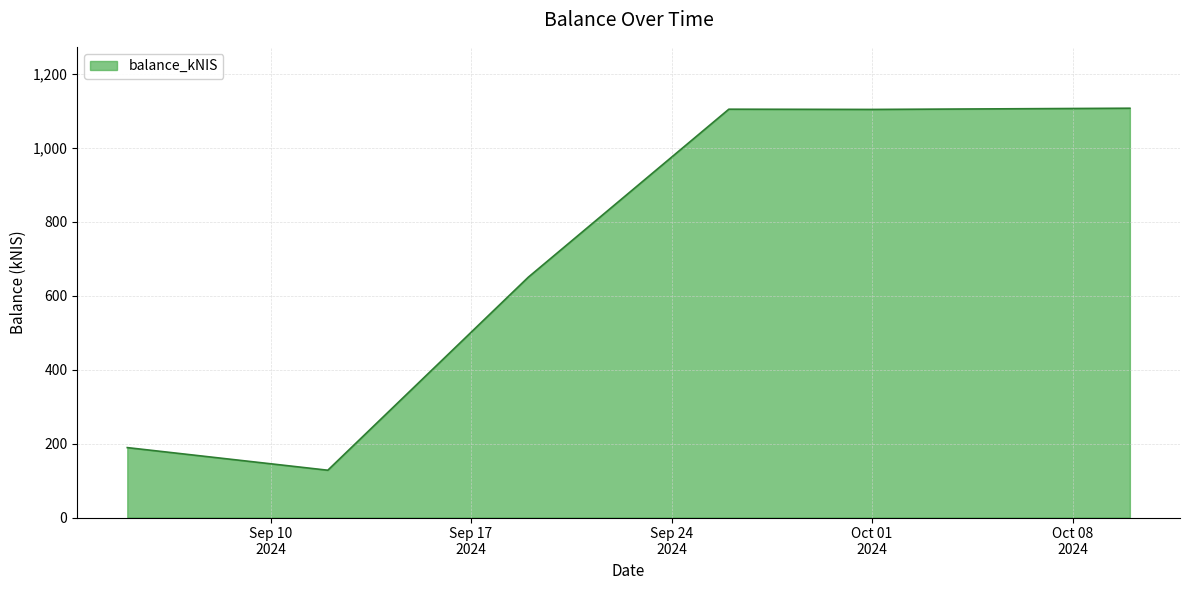

How many series are shown in this chart?

1